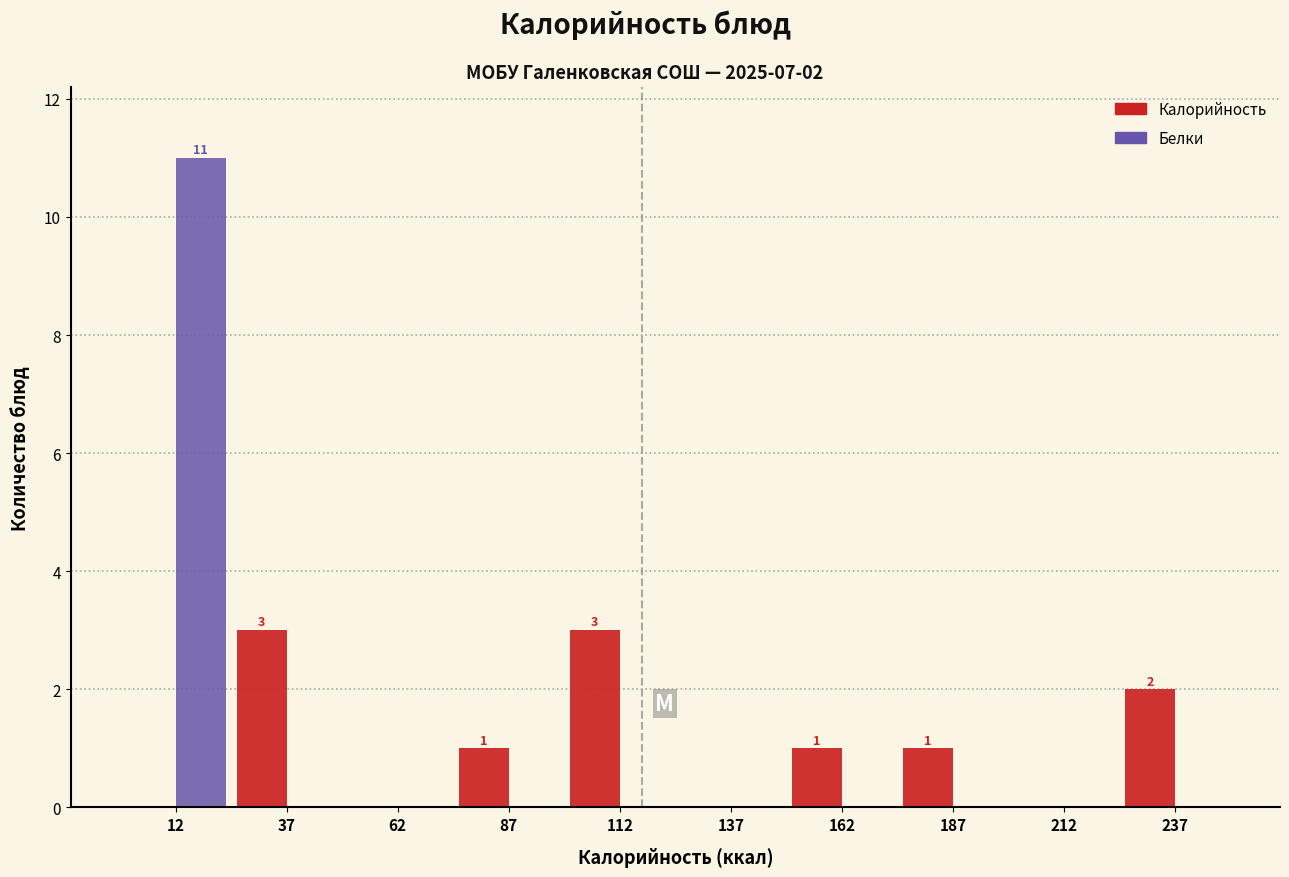

In the Белки series, which range on the x-axis has the tallest bar?

0 to 25